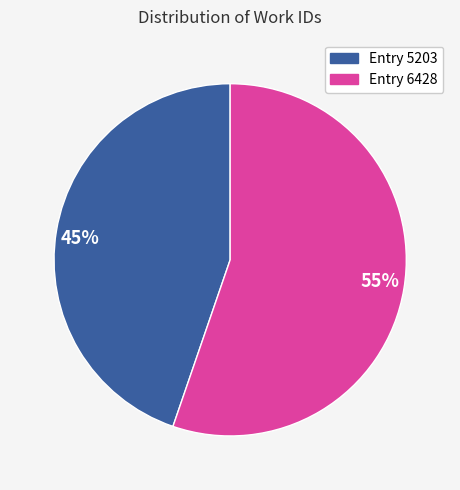

Is the sum of 45% and 55% greater than half?

Yes